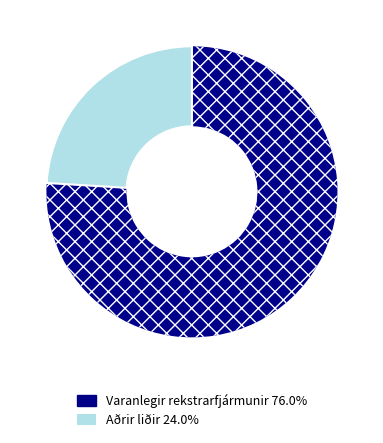

Is there a majority slice in this chart?

Yes